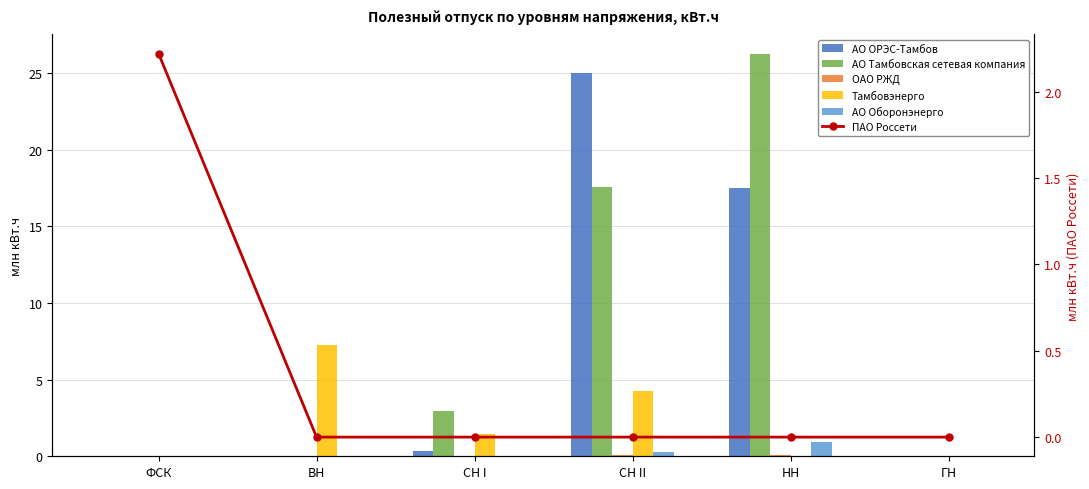

What is the label of the 1st bar from the right?

ГН